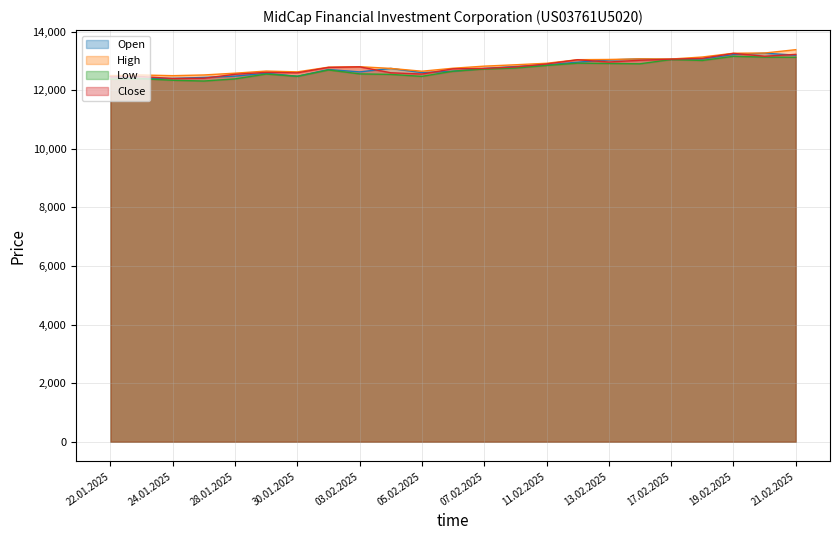

At which category does Open reach its first local valley?

23.01.2025